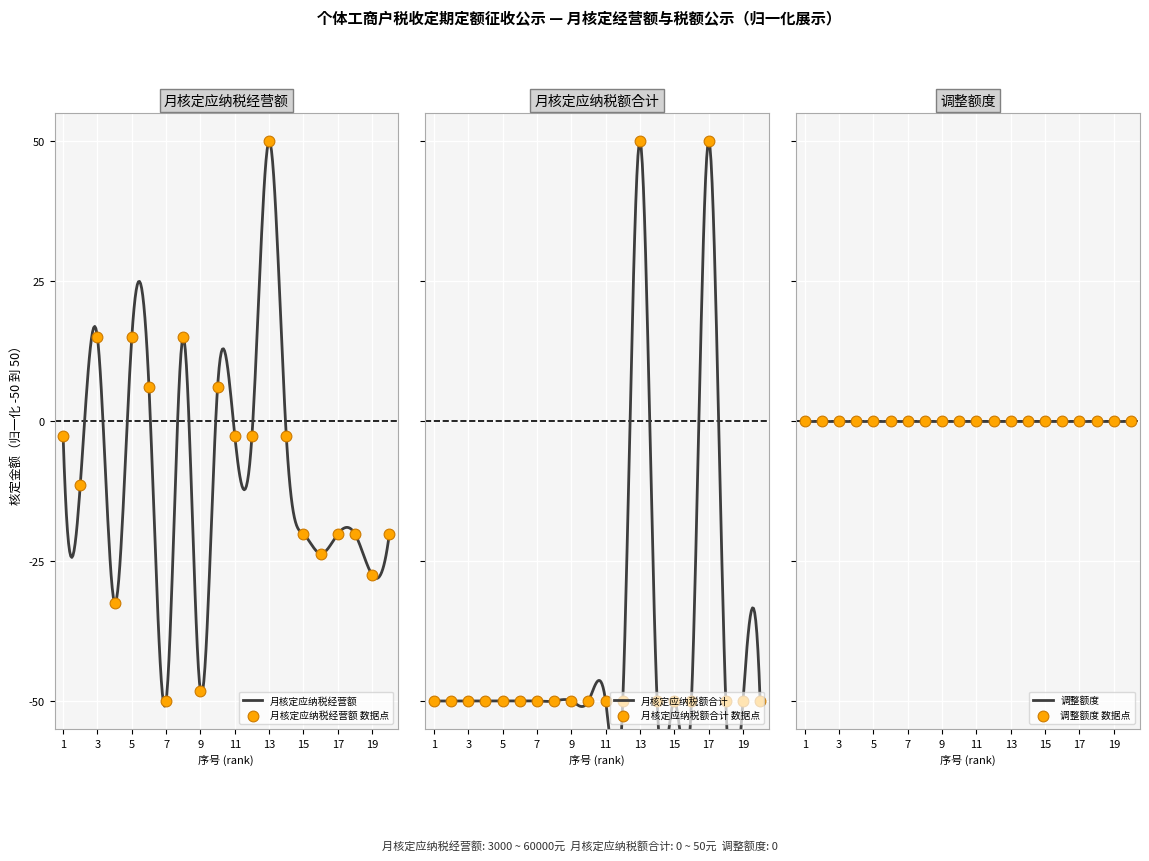

What is the total value across all series at 9?

-98.2